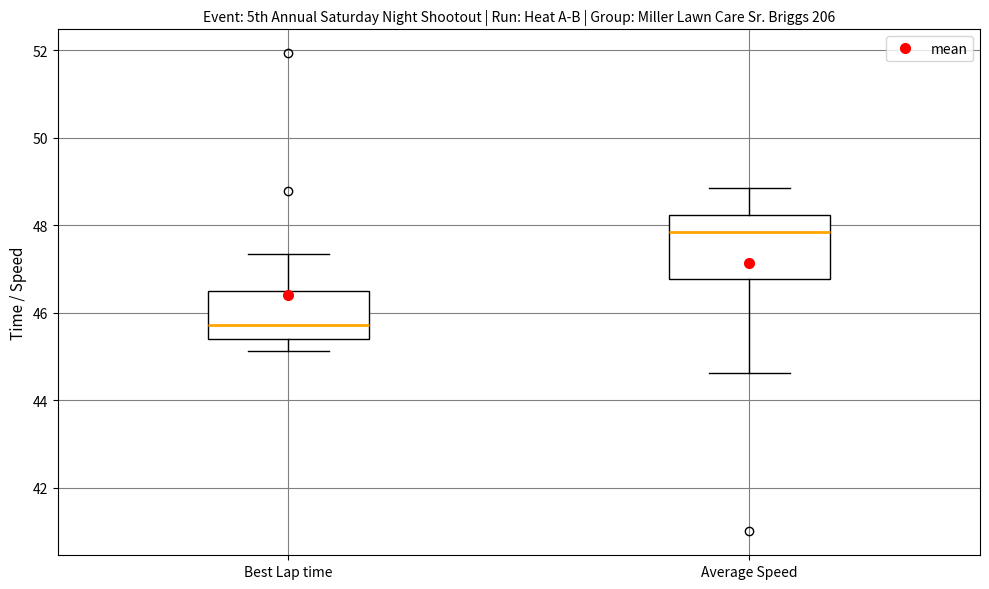

Where is the upper edge of the box for Average Speed on the y-axis? The values are not printed on the chart, so give them approximately, as read against the axis.

48.2